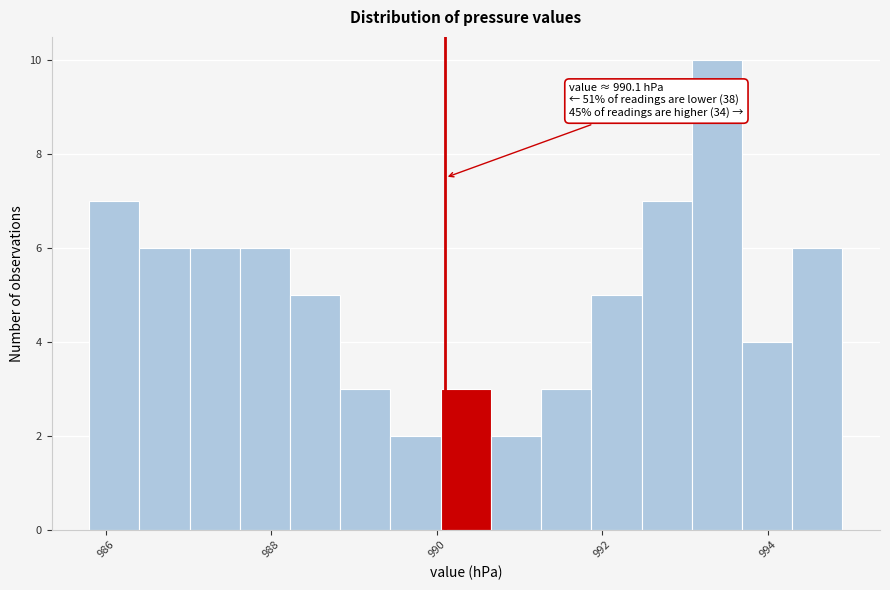

Around what value on the x-axis is the tallest bar? Give the approximate position of its centre, as read against the axis.

993.4